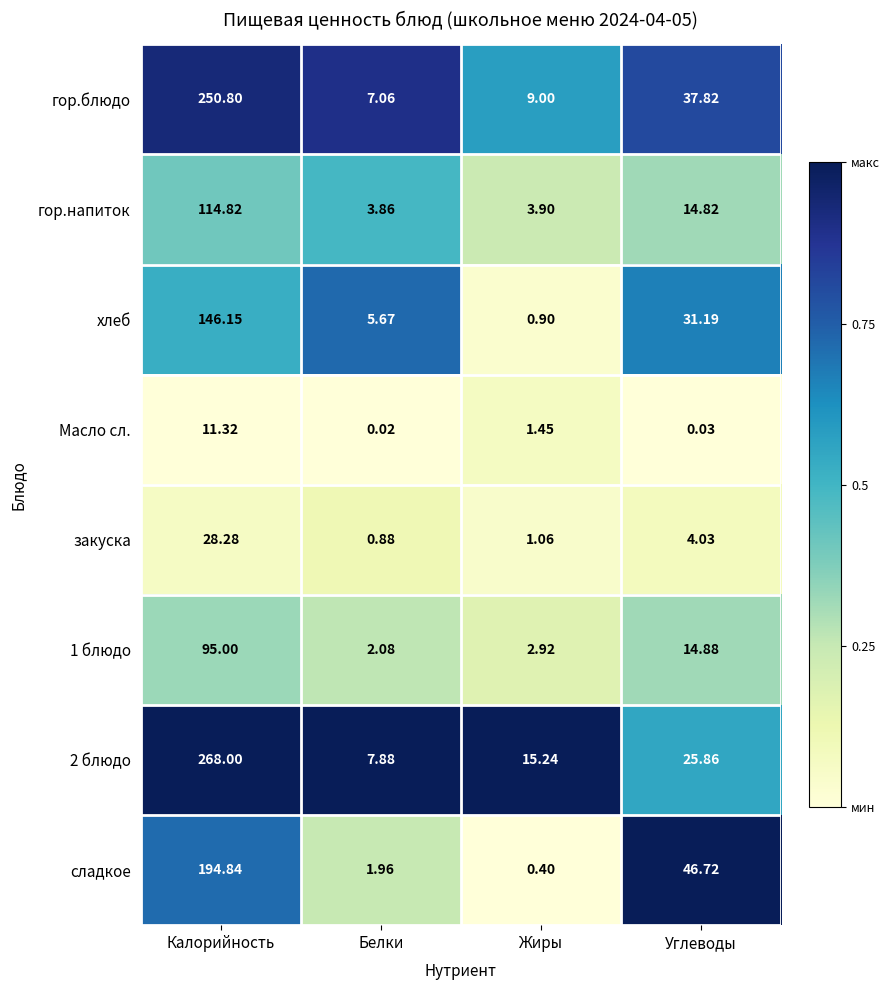

At which label does гор.напиток reach its minimum?

Белки